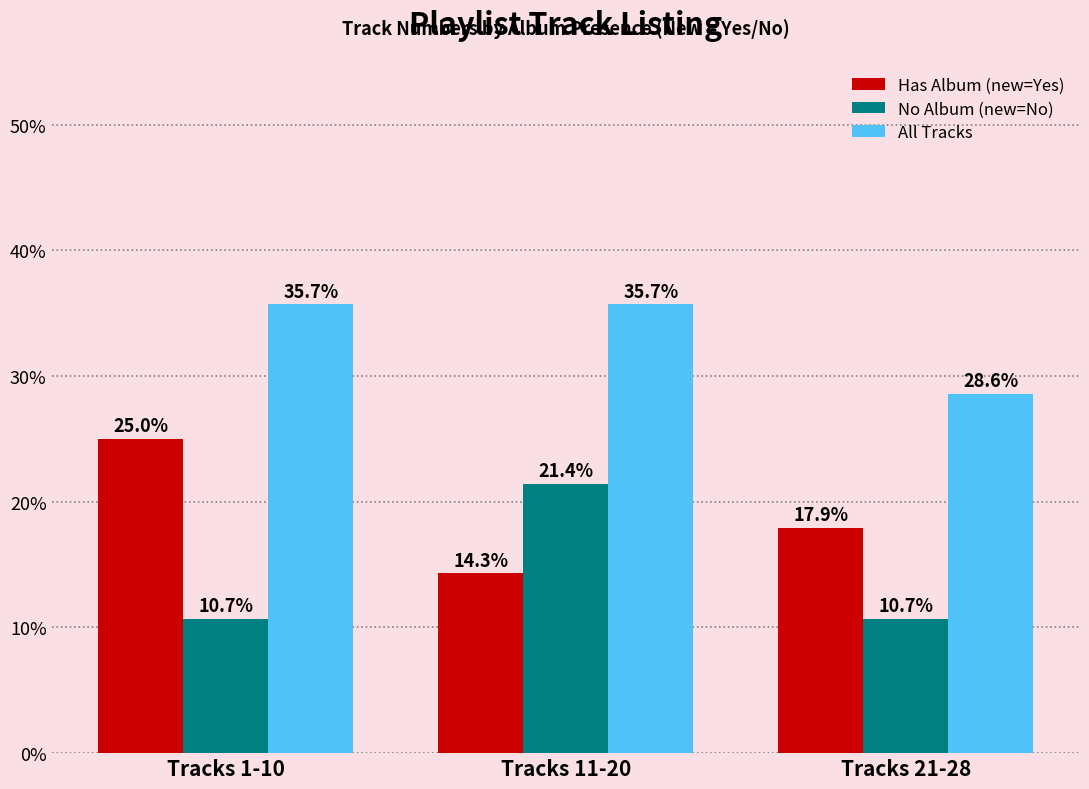

At Tracks 21-28, list the series in order from largest to smallest.

All Tracks, Has Album (new=Yes), No Album (new=No)